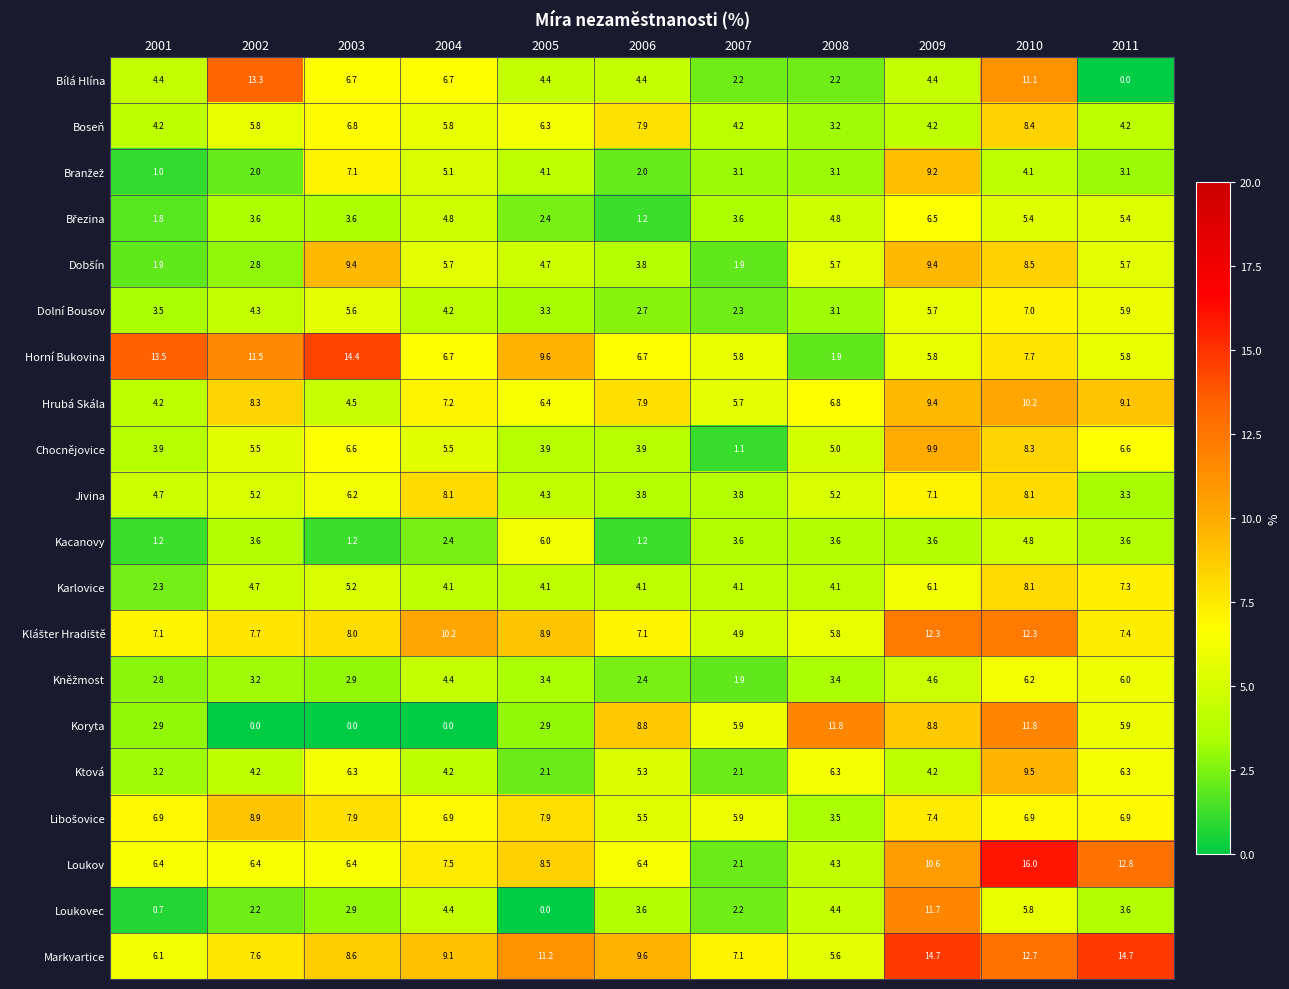

What is the spread (max minus min) of values at 2011?

14.7